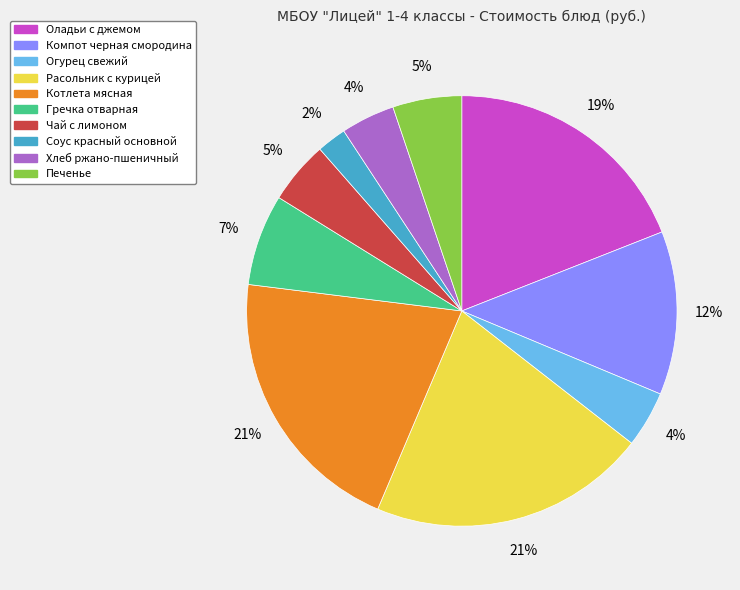

To the nearest percent, what is the difference between the largest and smallest slice percentages?

19%